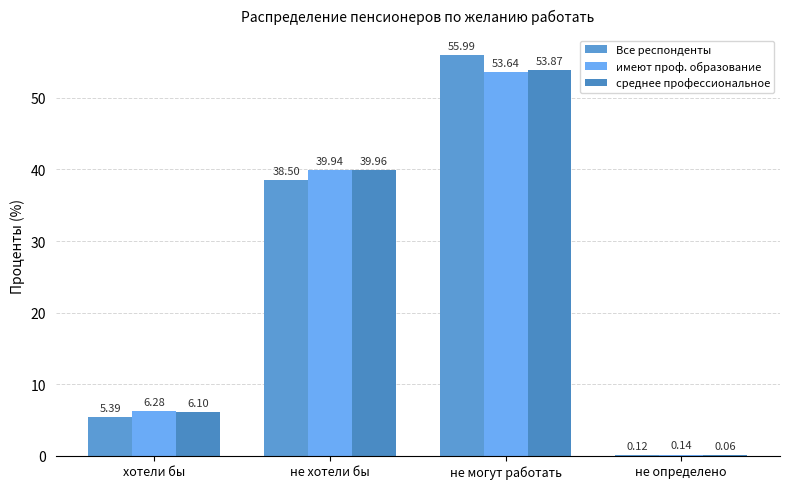

At which category is the sum across all series the highest?

не могут работать